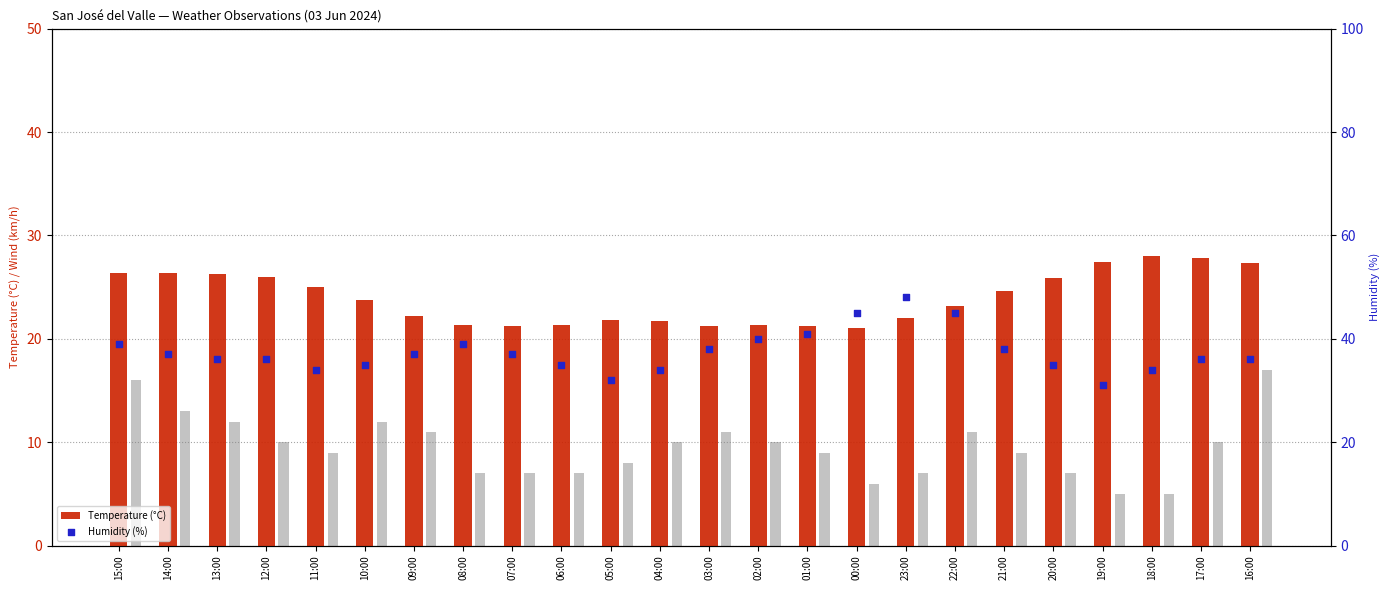

What is the total value across all series at 16:00?

80.3